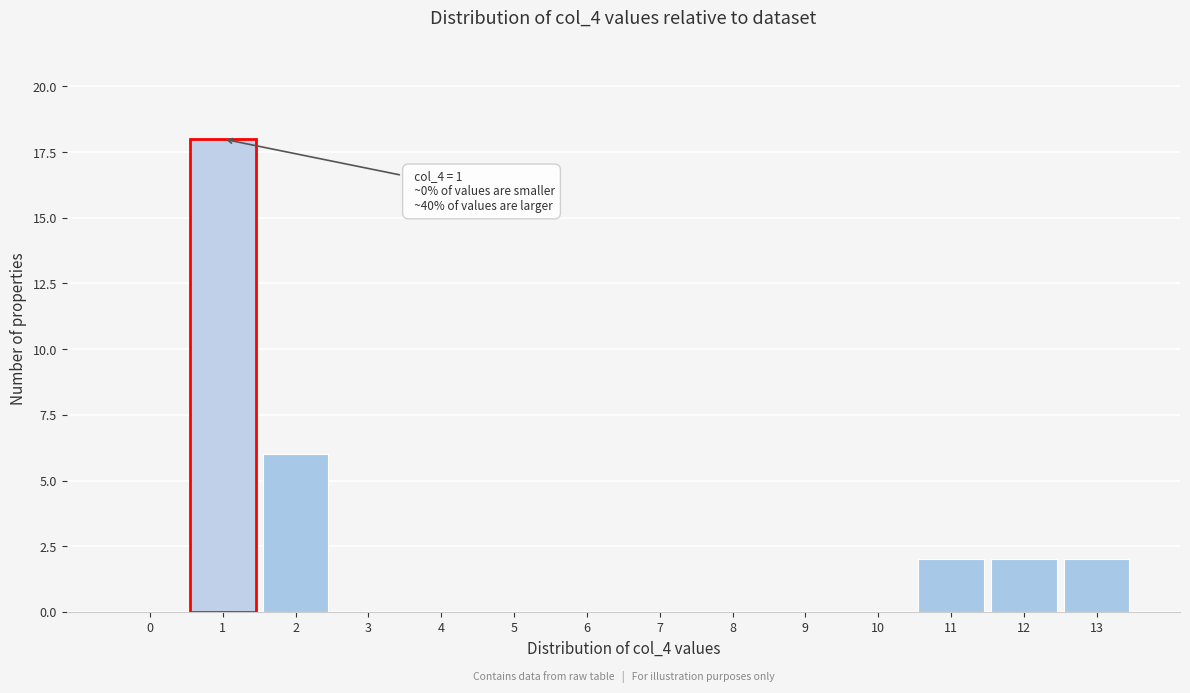

Reading right to left, what are all the values shown in this chart?

13=2	12=2	11=2	10=0	9=0	8=0	7=0	6=0	5=0	4=0	3=0	2=6	1=18	0=0